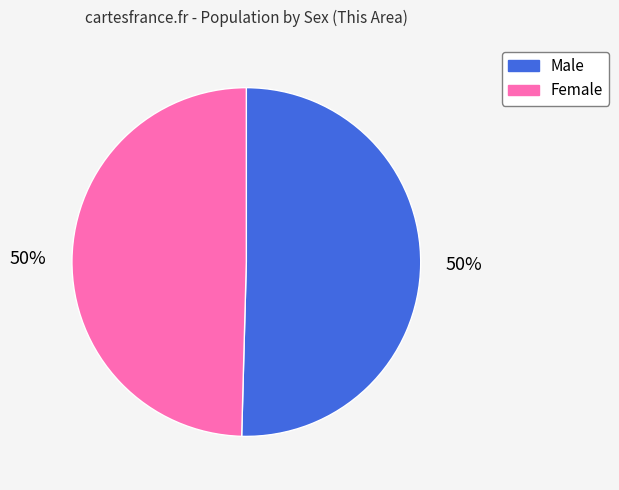

To the nearest percent, what is the combined percentage of Male and Female?

100%